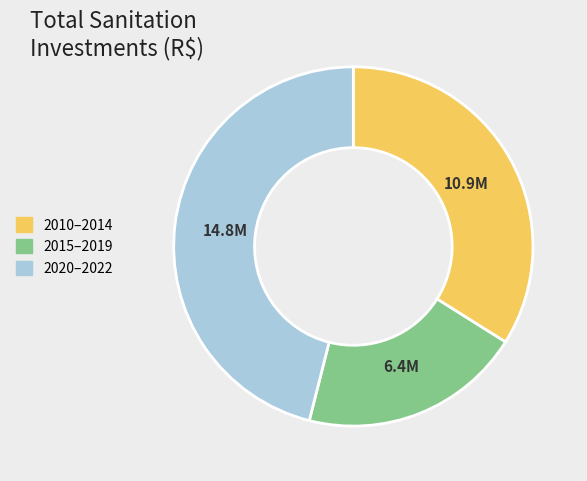

Does any single category account for the majority?

No